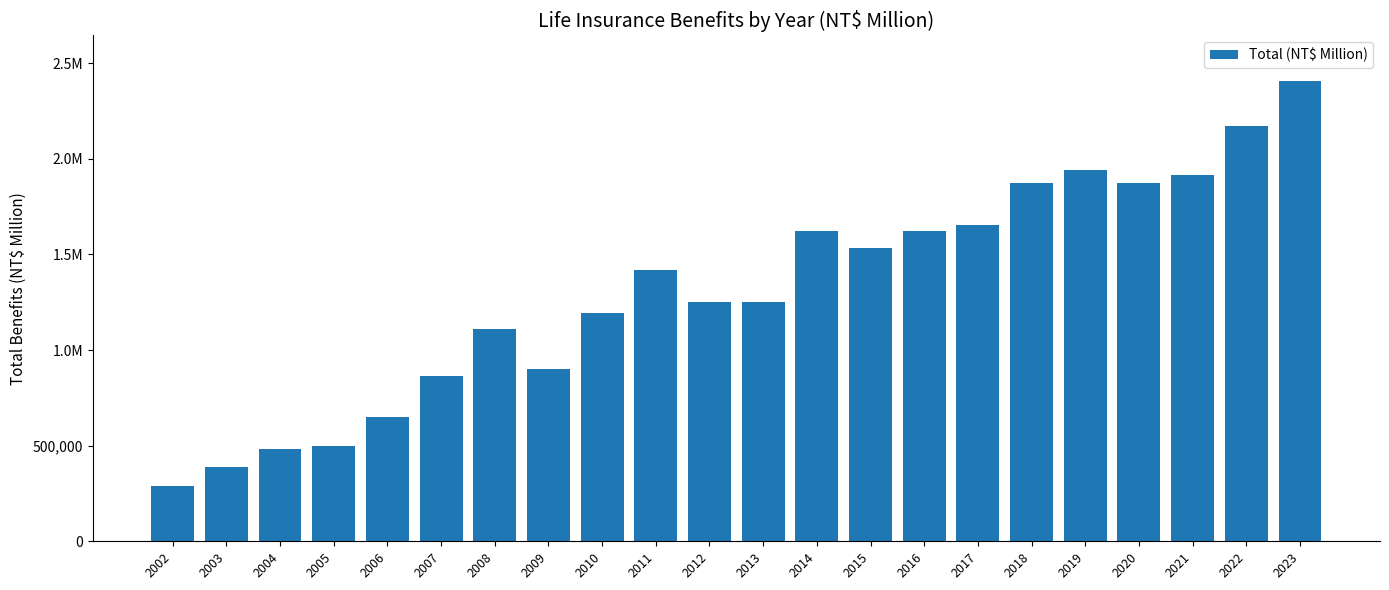

What value does the data have at 2009?

902347.0